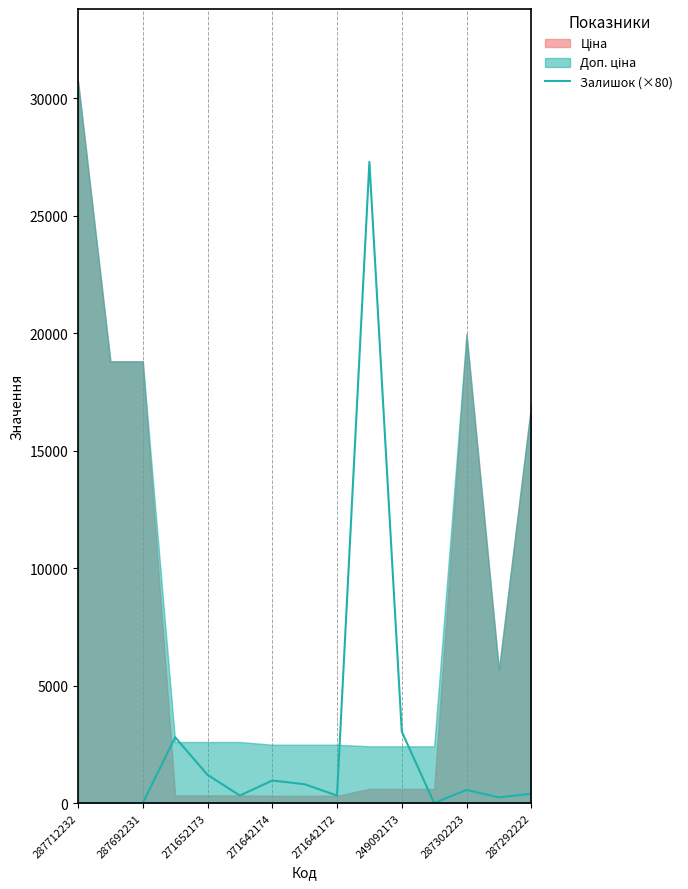

How many positive values are there?

11